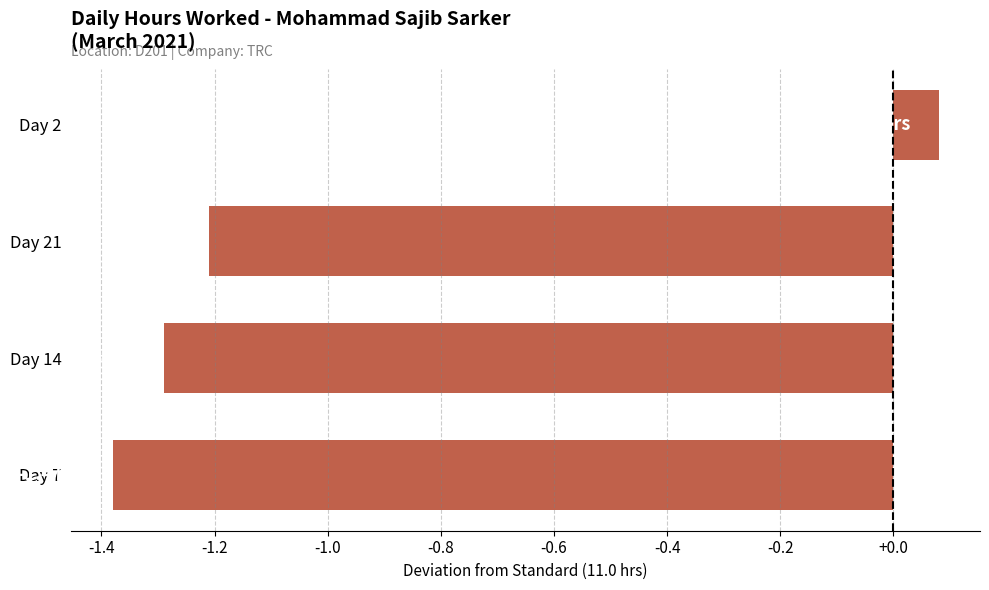

Where is the data nearest to the value 0?

Day 2